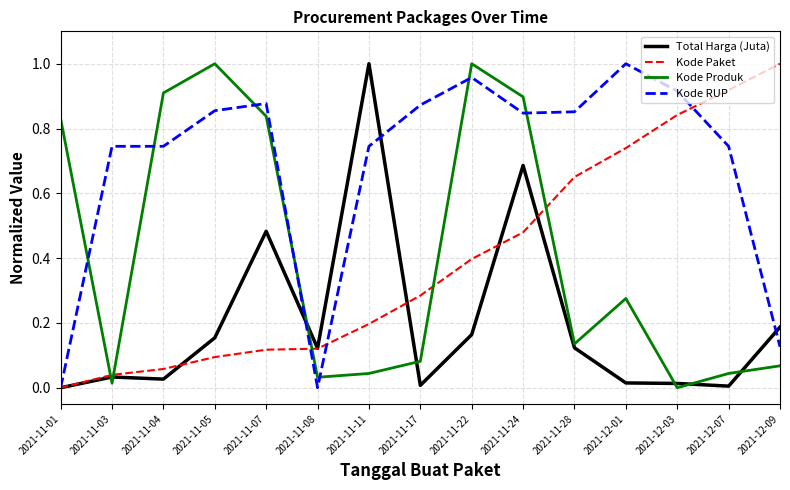

Is it true that Total Harga (Juta) equals 0.4 at 2021-11-24?

False